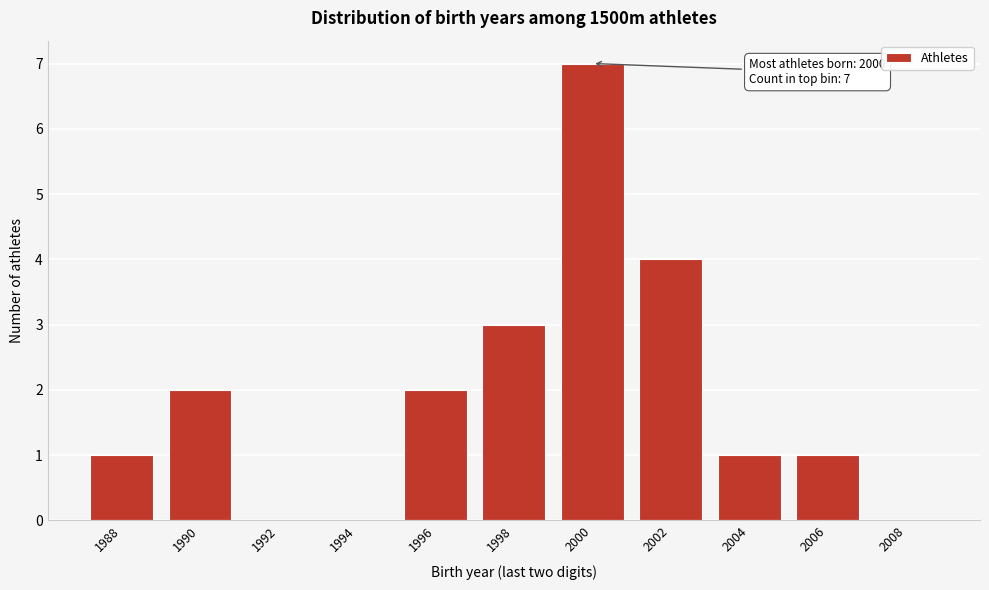

Reading left to right, transcribe all the data shown in this chart.

1988=1	1990=2	1992=0	1994=0	1996=2	1998=3	2000=7	2002=4	2004=1	2006=1	2008=0